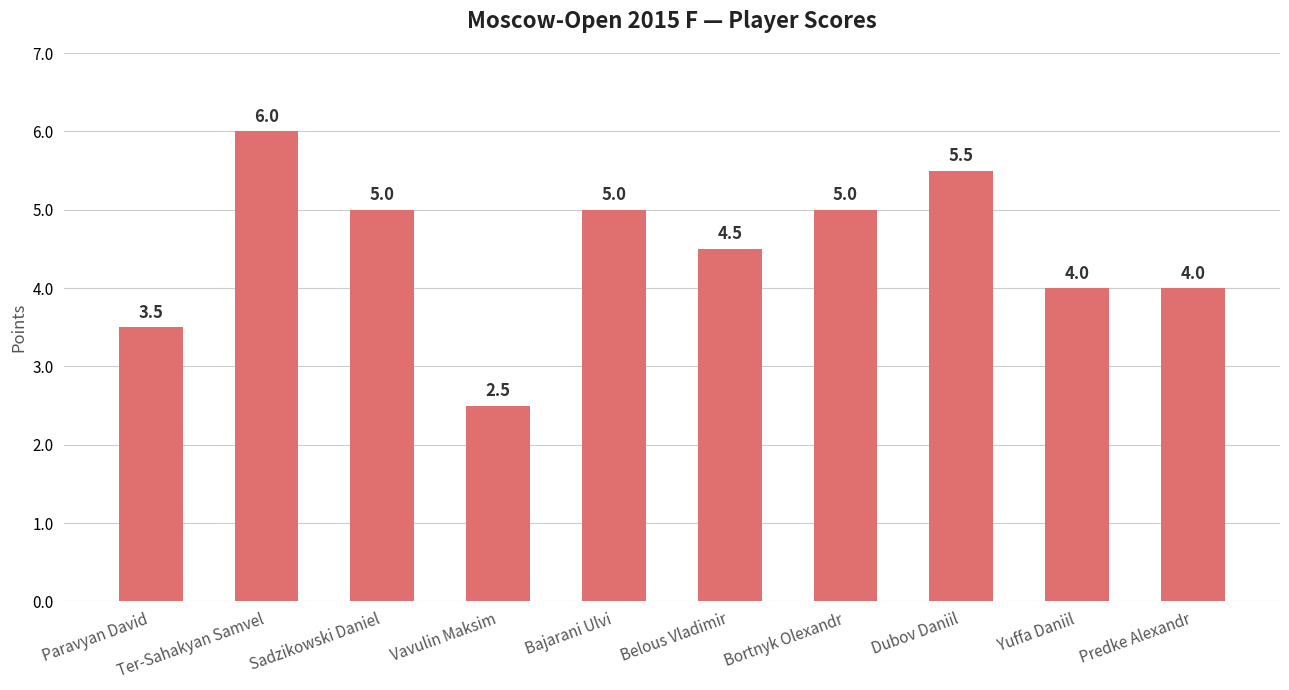

What is the approximate value at Yuffa Daniil?

4.0